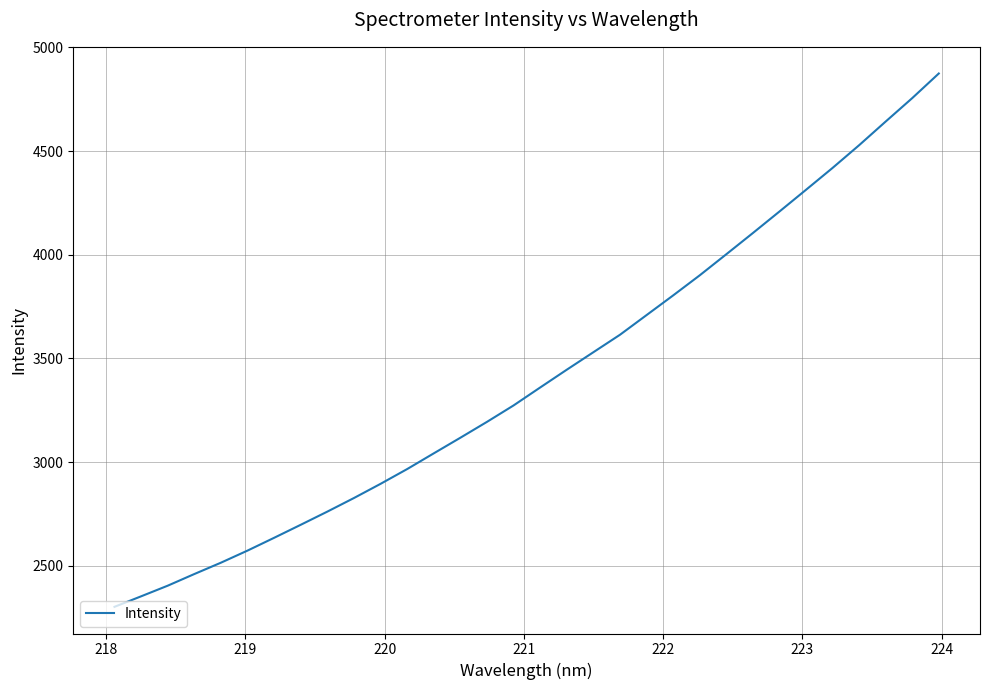

What is the greatest value displayed?

4874.0